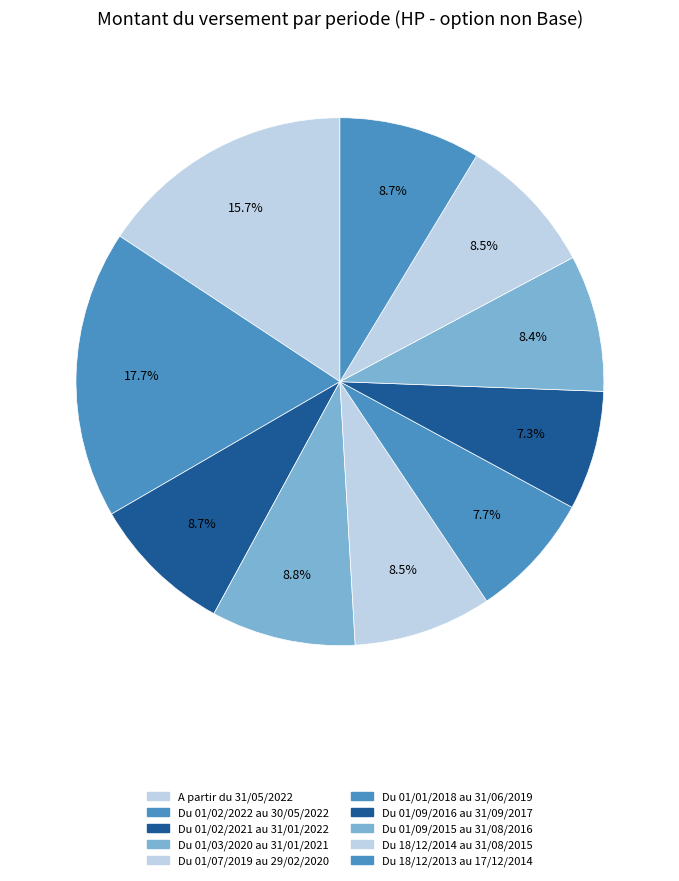

How many segments does this pie chart have?

10